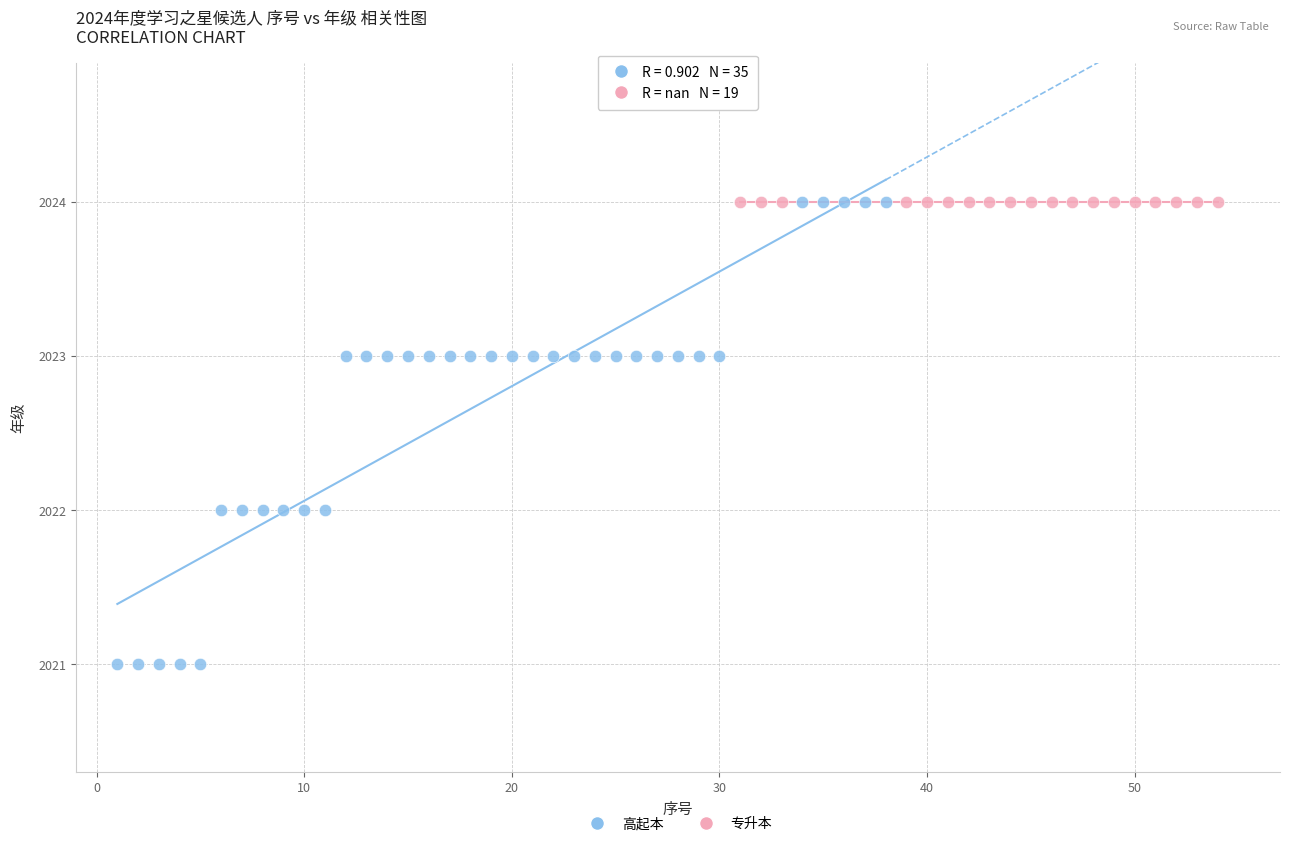

Which series contains the lowest Y value?

高起本